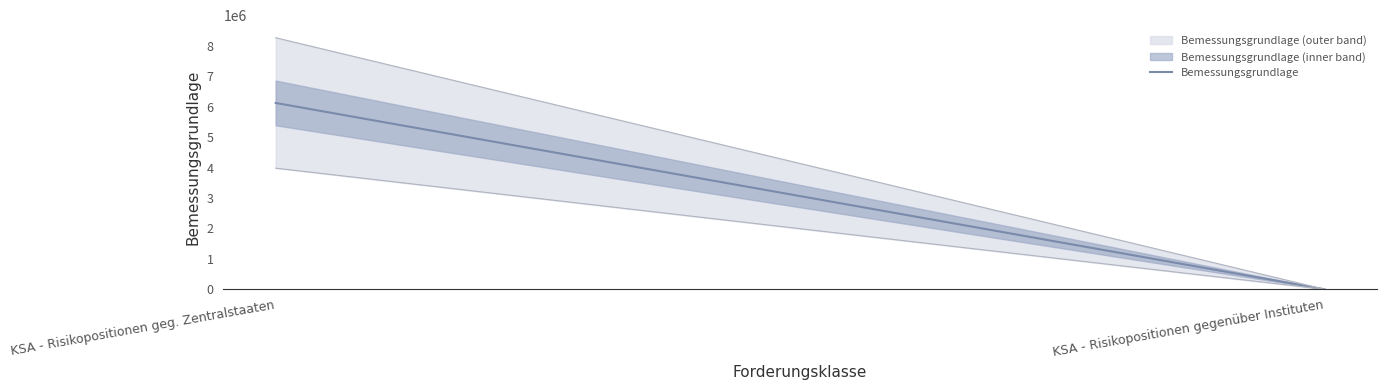

How many lines are shown in the chart?

1